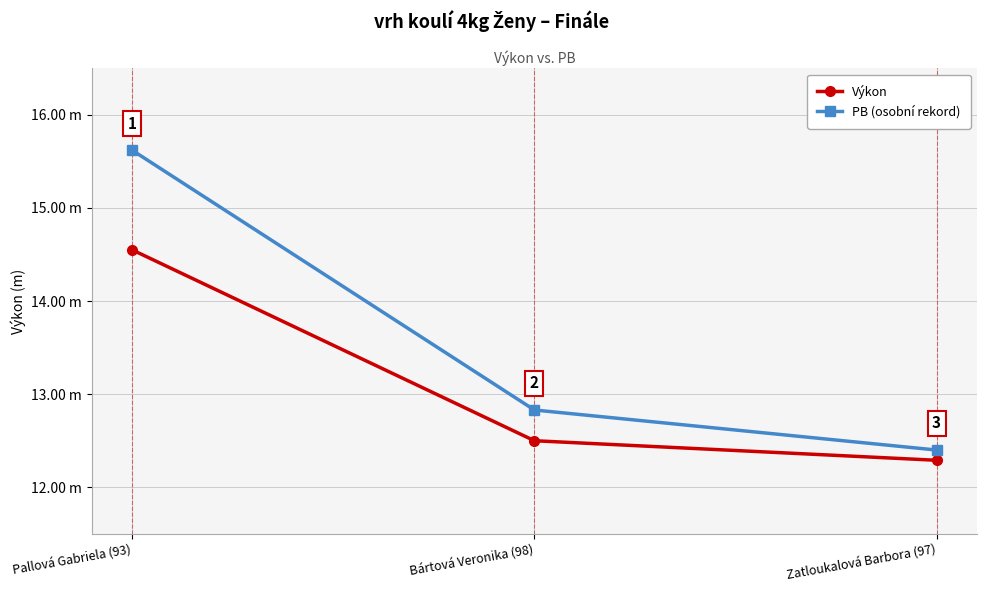

Is this an area chart (filled region under the line)?

No